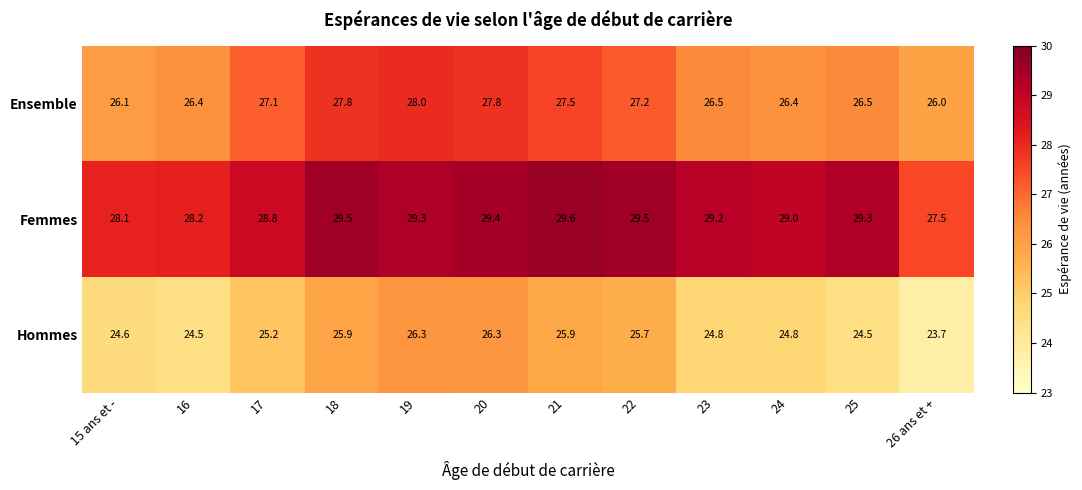

Which label corresponds to the largest value in the chart?

21